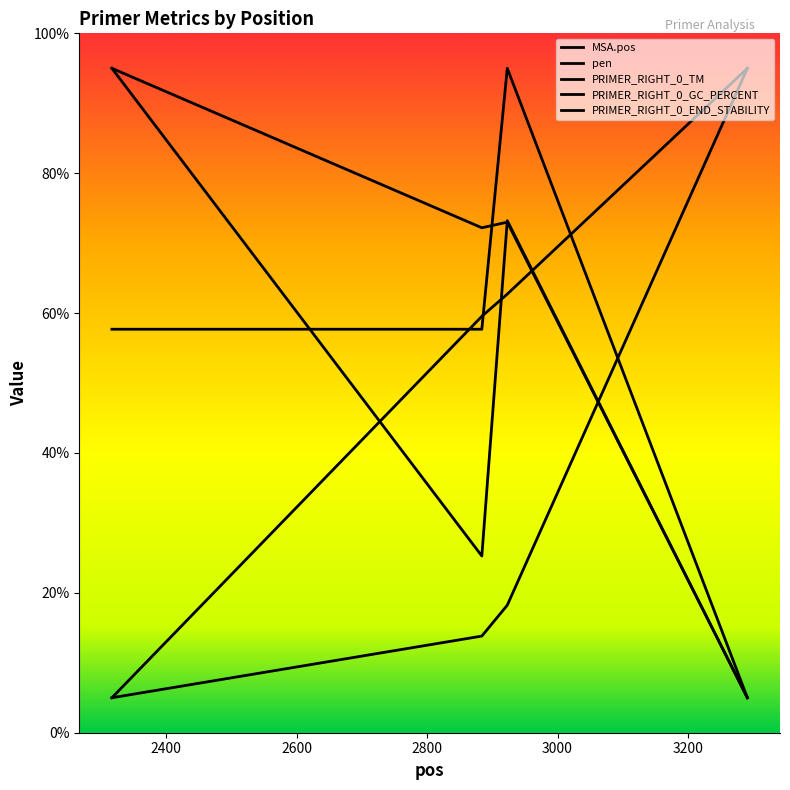

True or false: pen and MSA.pos intersect in this chart.

False